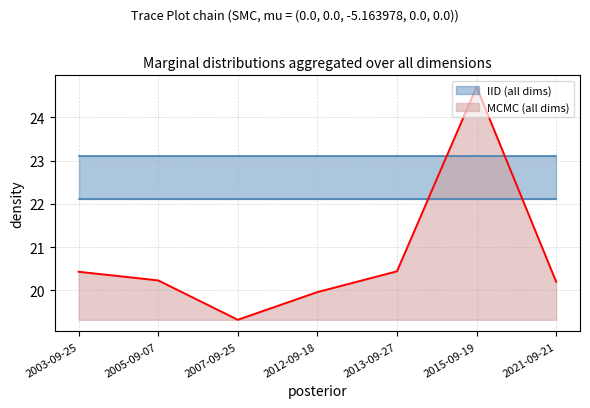

Between 2003-09-25 and 2005-09-07, which is larger?

2003-09-25